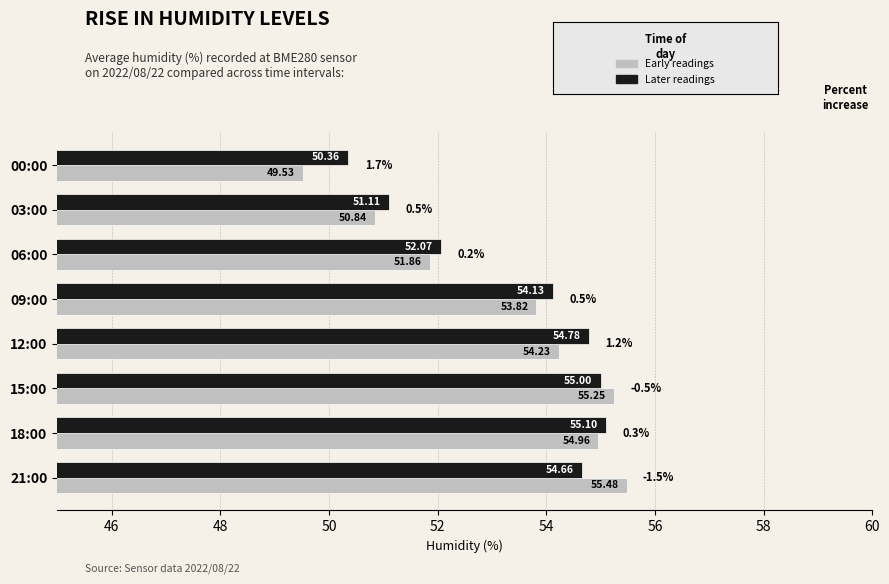

How many series are shown in this chart?

2